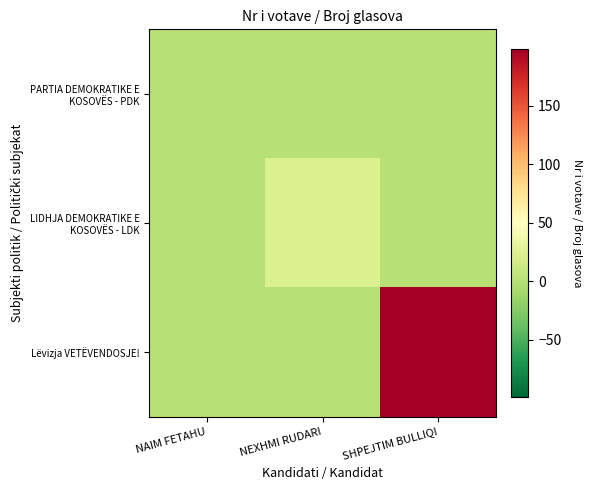

What is the total value across all series at NEXHMI RUDARI?

22